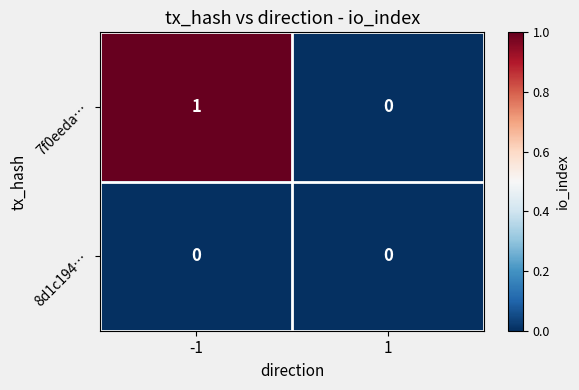

Which series has the largest range (max minus min)?

7f0eeda…